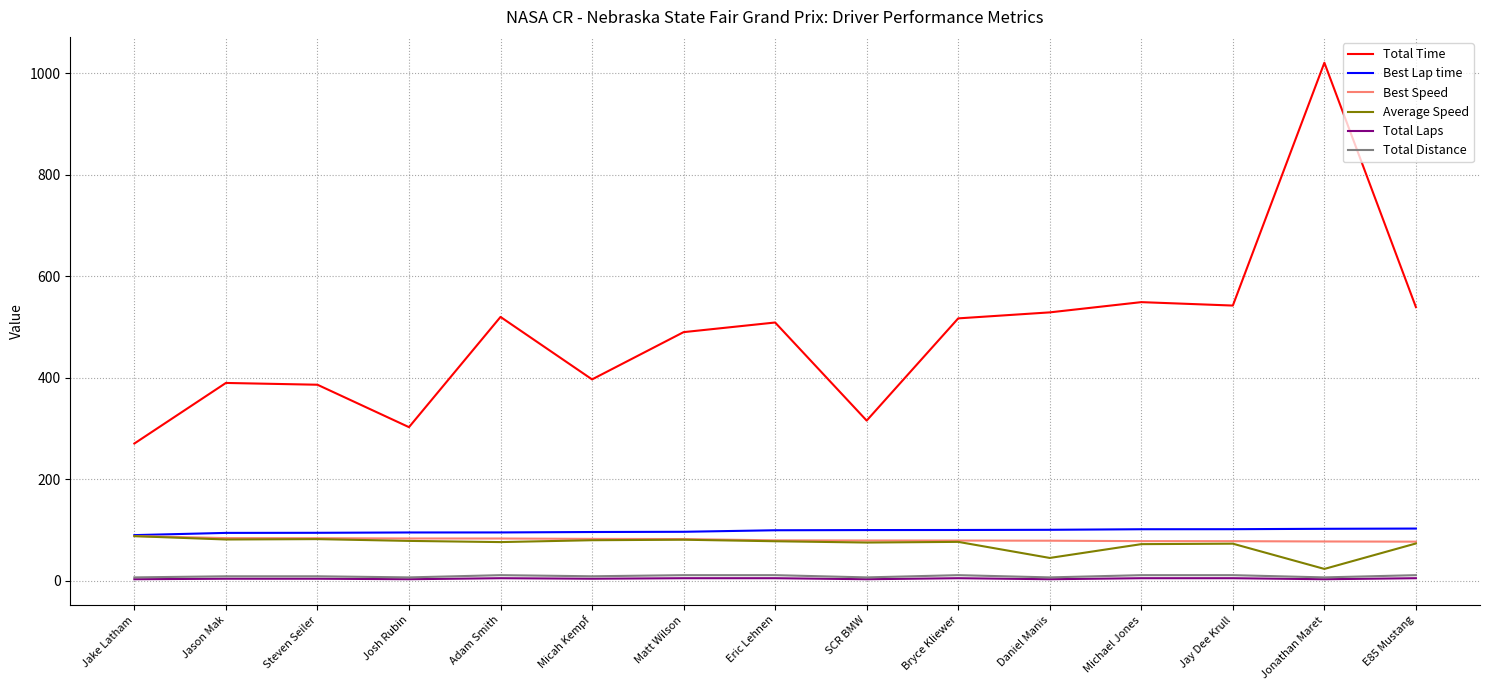

Read the Total Distance value at Matt Wilson.

11.0